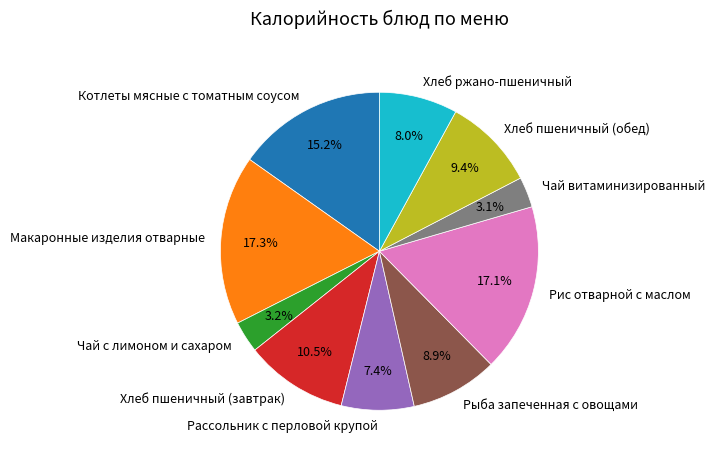

How many slices are in this pie chart?

10